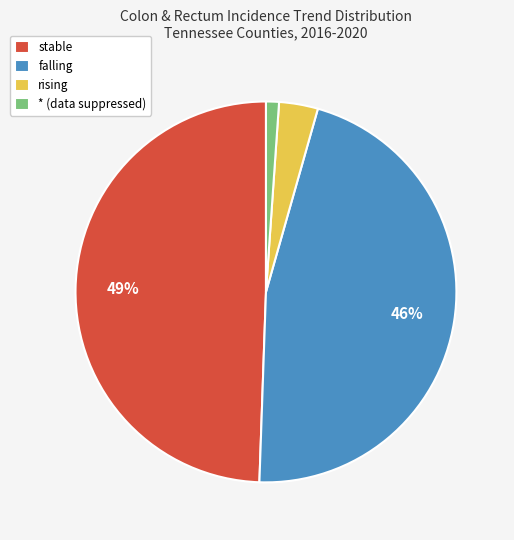

Rank the categories by value from lowest to highest.

*, rising, falling, stable